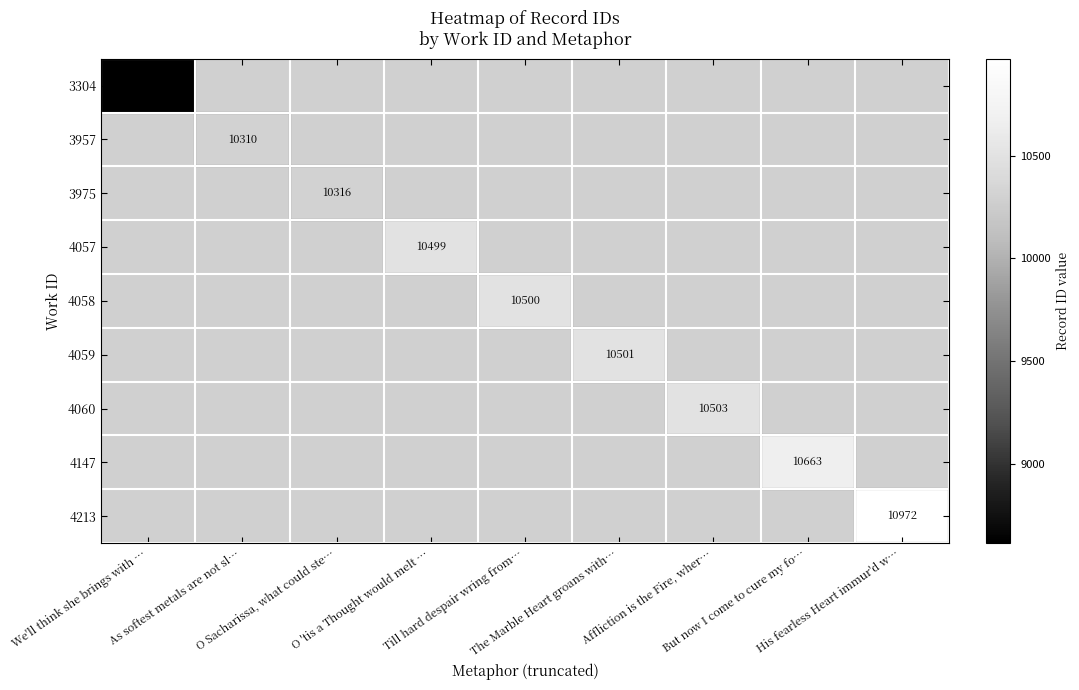

List the labels in order of 4057 value, smallest first.

We'll think she brings with …, As softest metals are not sl…, O Sacharissa, what could ste…, O 'tis a Thought would melt …, Till hard despair wring from…, The Marble Heart groans with…, Affliction is the Fire, wher…, But now I come to cure my fo…, His fearless Heart immur'd w…